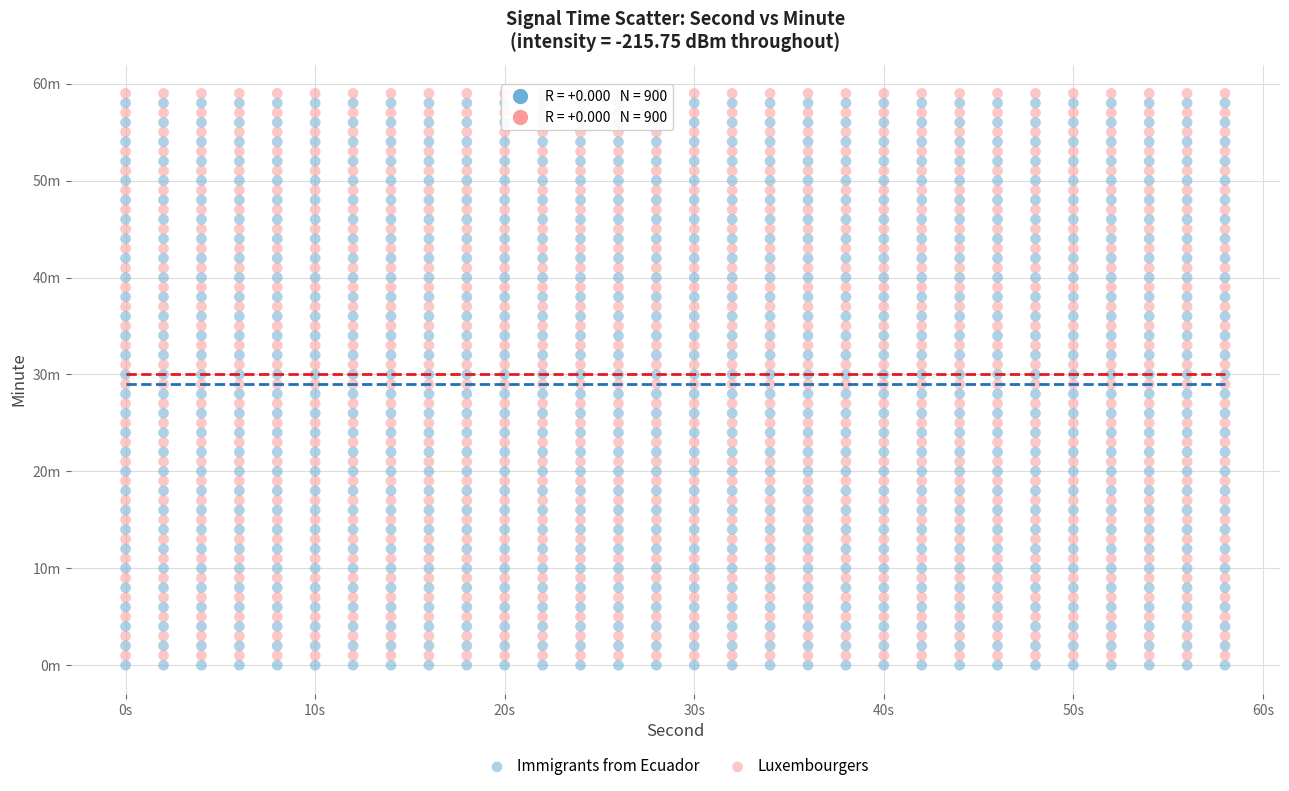

Which series contains the lowest Y value?

Immigrants from Ecuador